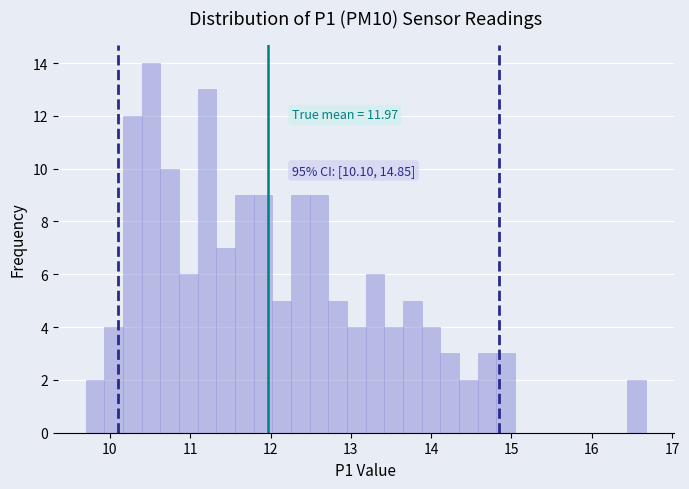

Read against the x-axis, roughly where is the centre of the tallest bar?

10.5